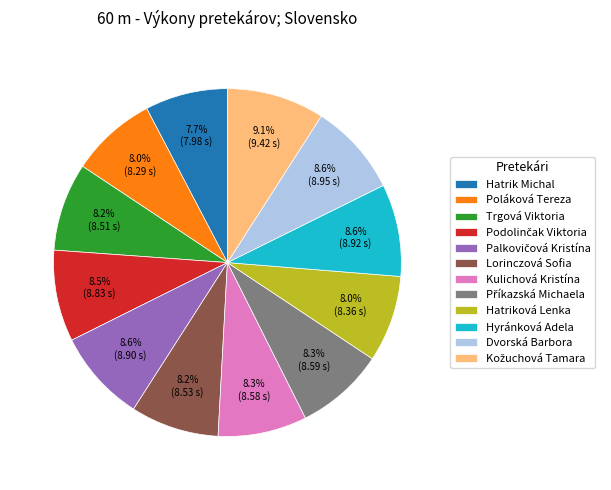

Combined, what portion of the pie is Lorinczová Sofia and Poláková Tereza?

16.2%